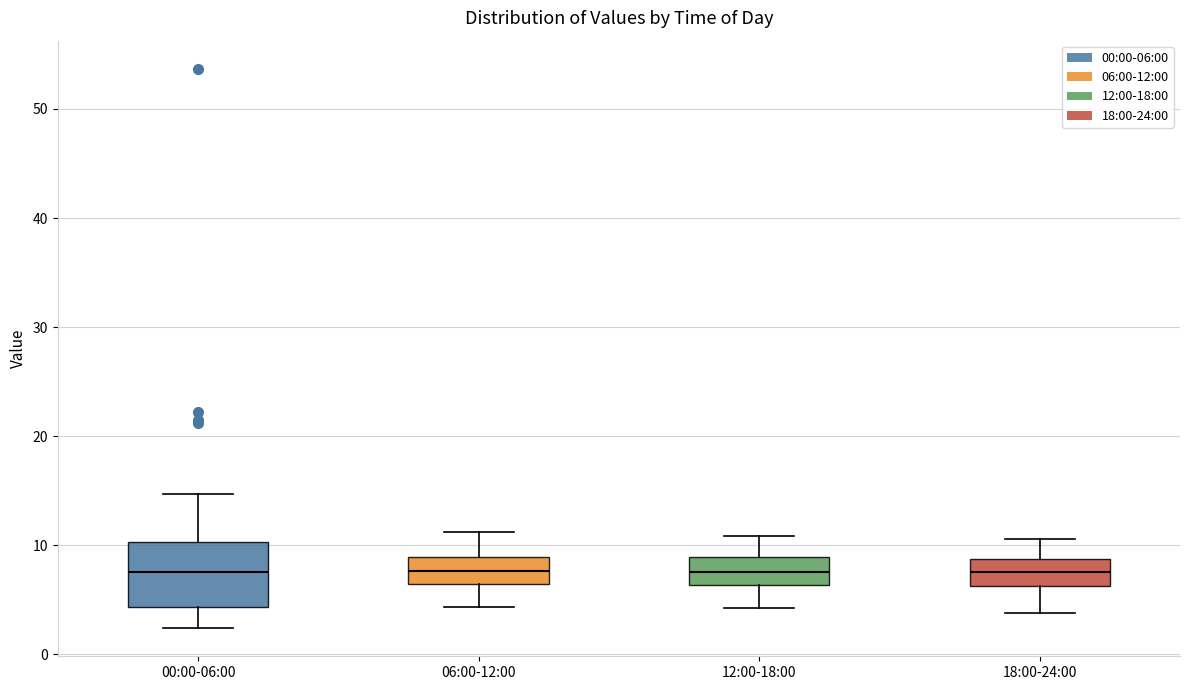

Reading left to right, transcribe this box plot: for each box, give where its median line is, the range the box spans, and where its two whiskers end, as read against the y-axis. The values are not printed on the chart, so give them approximately, as read against the axis.

00:00-06:00: median 8, box 4 to 10, whiskers 2 to 15
06:00-12:00: median 8, box 6 to 9, whiskers 4 to 11
12:00-18:00: median 8, box 6 to 9, whiskers 4 to 11
18:00-24:00: median 8, box 6 to 9, whiskers 4 to 11